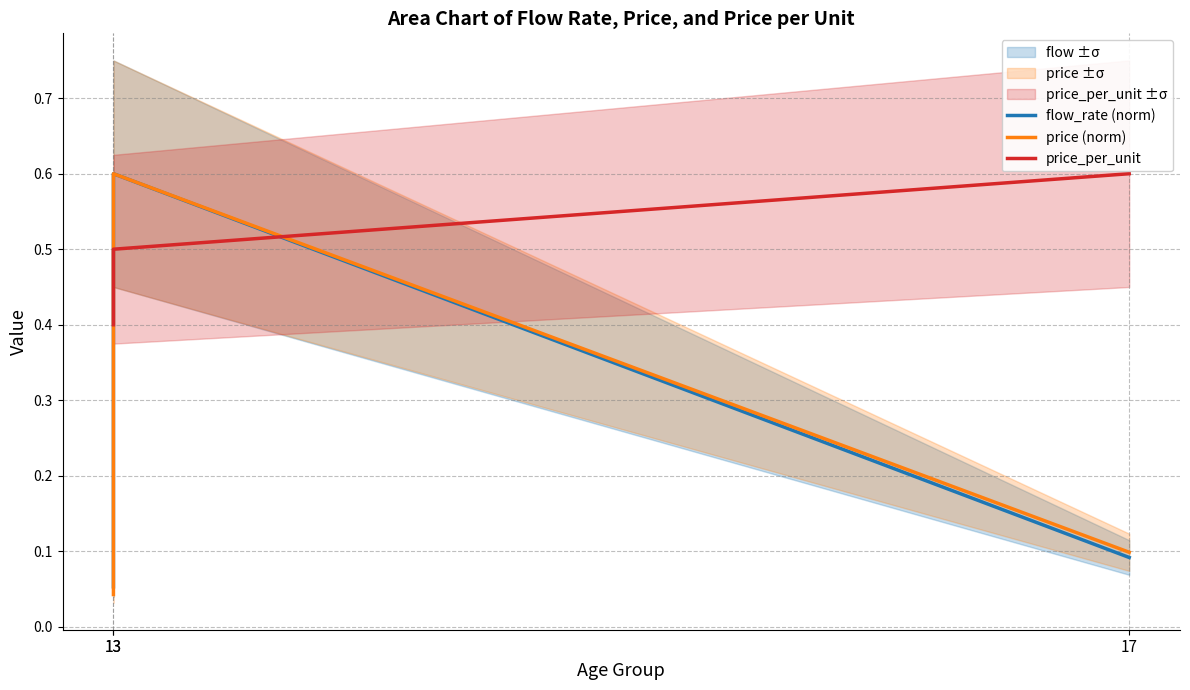

Which series has the widest spread of values?

price (norm)